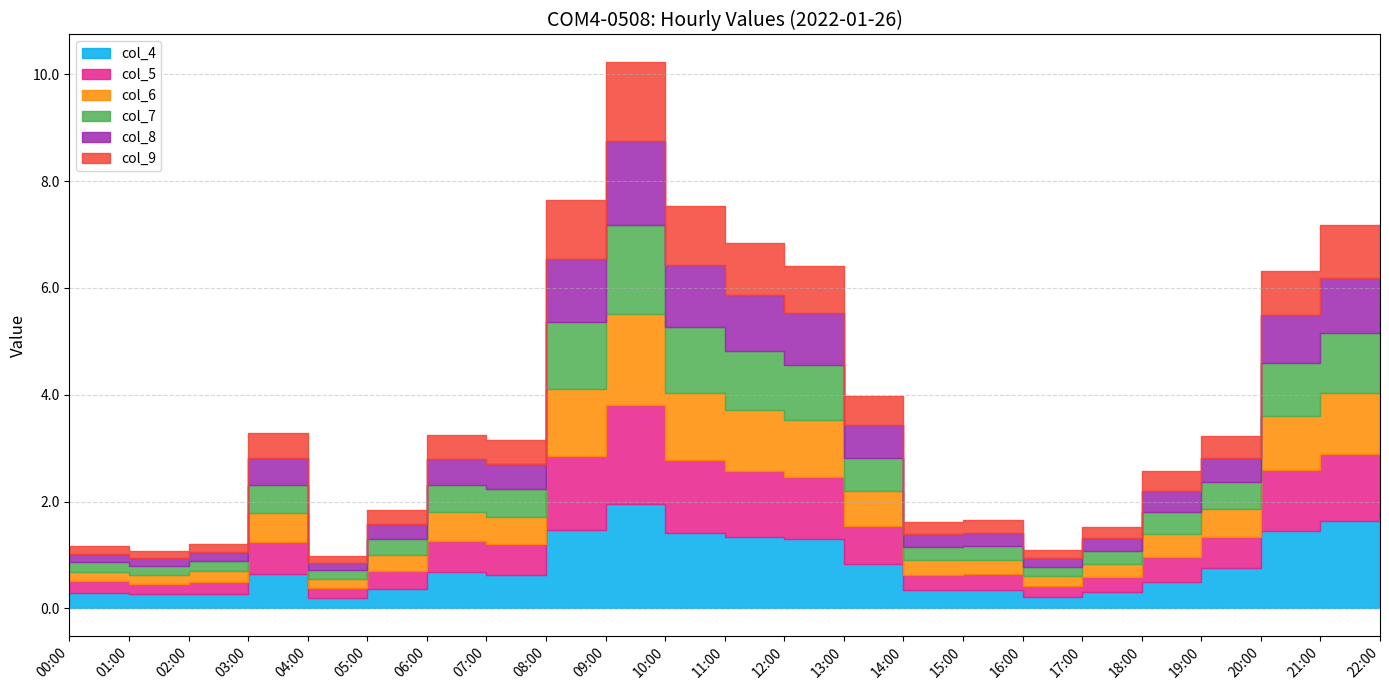

Which series has the largest total across all categories?

col_4